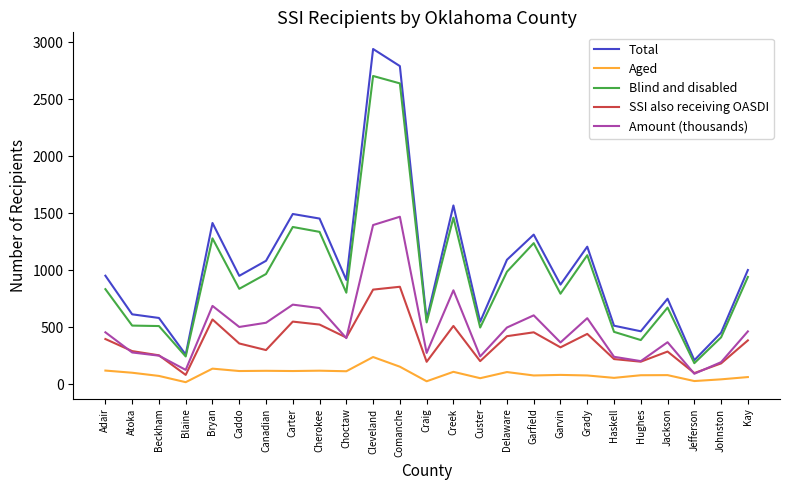

At which category does Total reach its first local peak?

Bryan